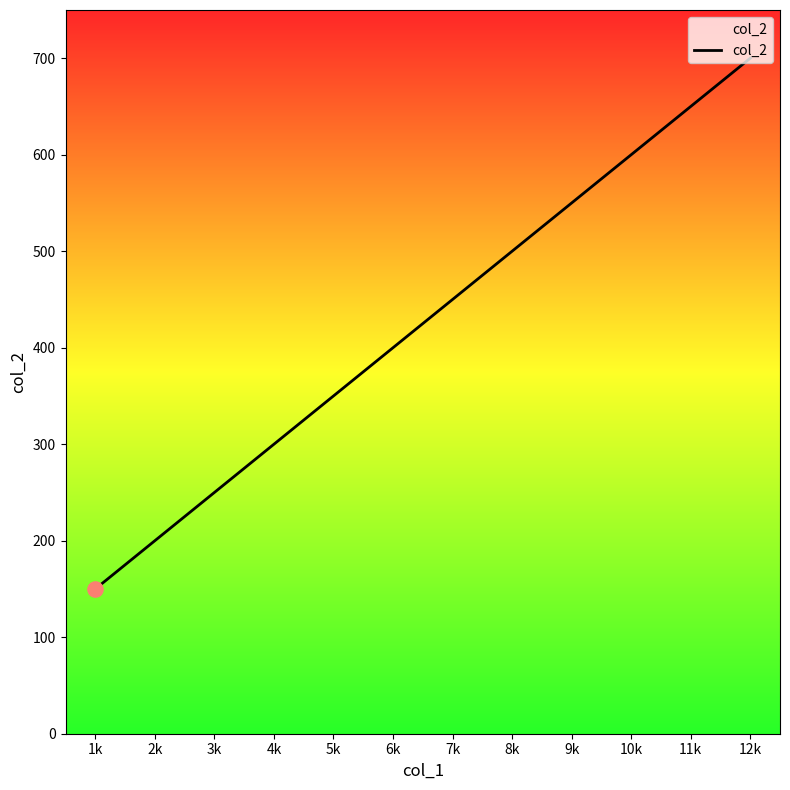

What is the change in value from 5k to 12k?

+350